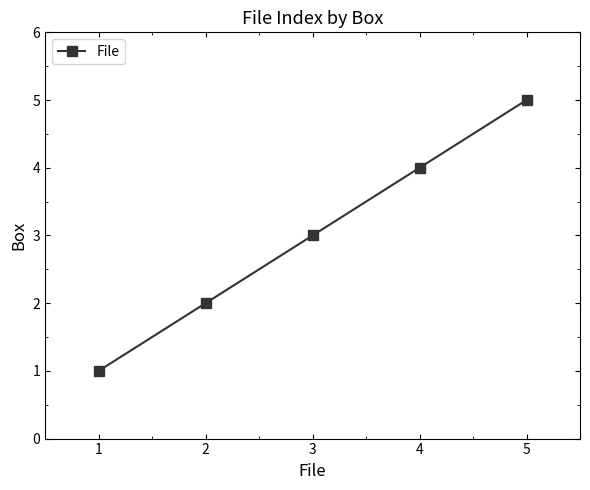

What is the difference between the values at 3 and 4?

1